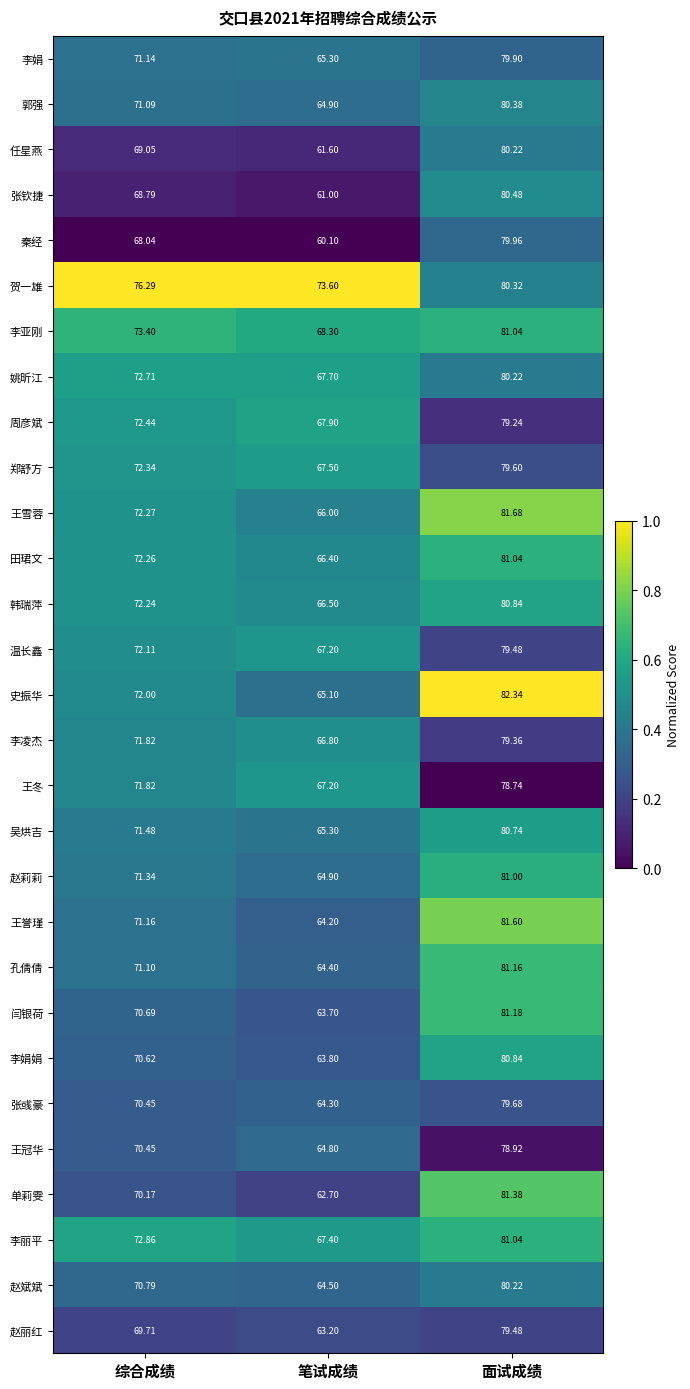

At which label does 单莉雯 reach its peak?

面试成绩